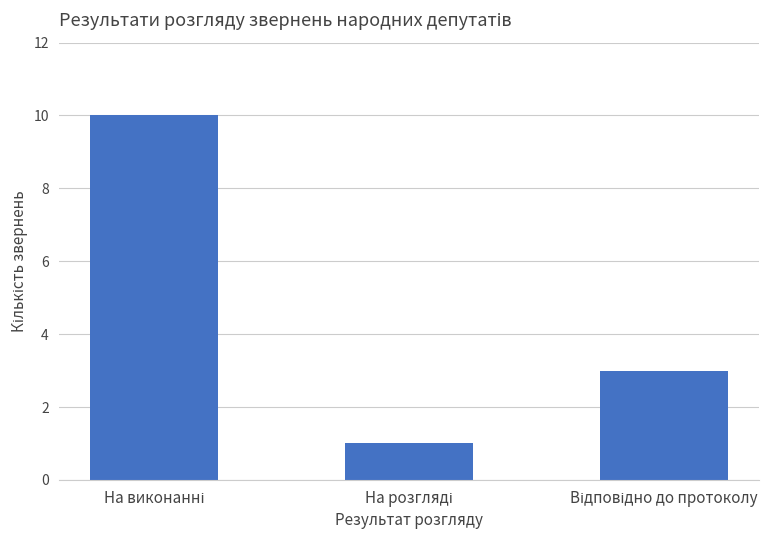

What is the value of the 2nd bar from the left?

1